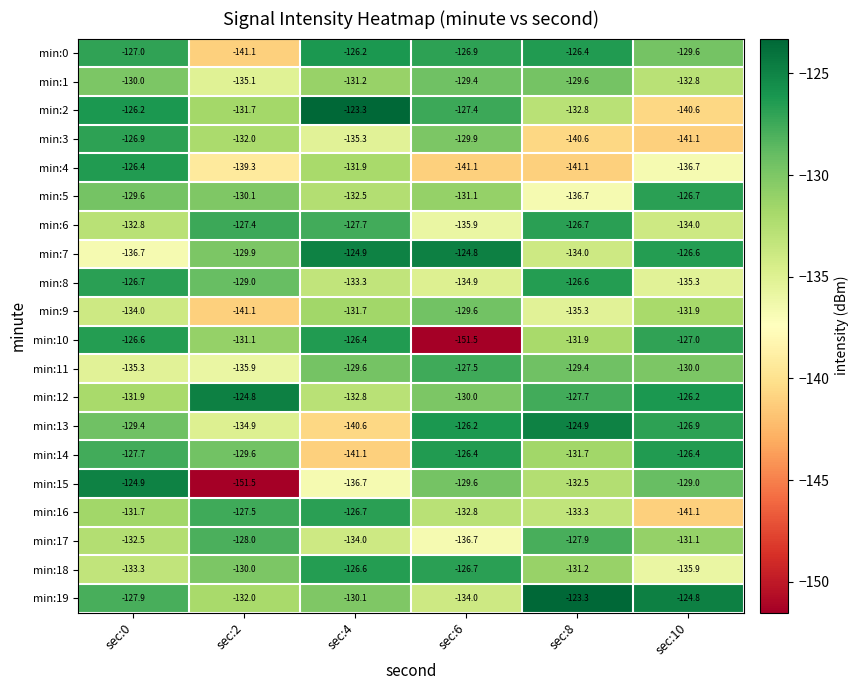

What is the approximate value of min:19 at sec:2?

-132.0